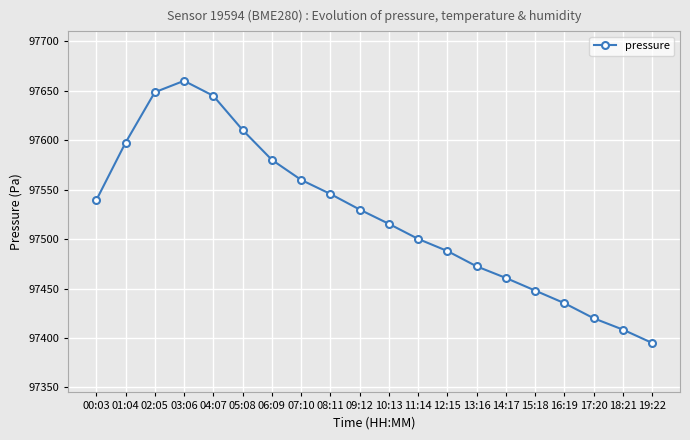

How many interior local peaks (higher than both neighbors) does the data have?

1